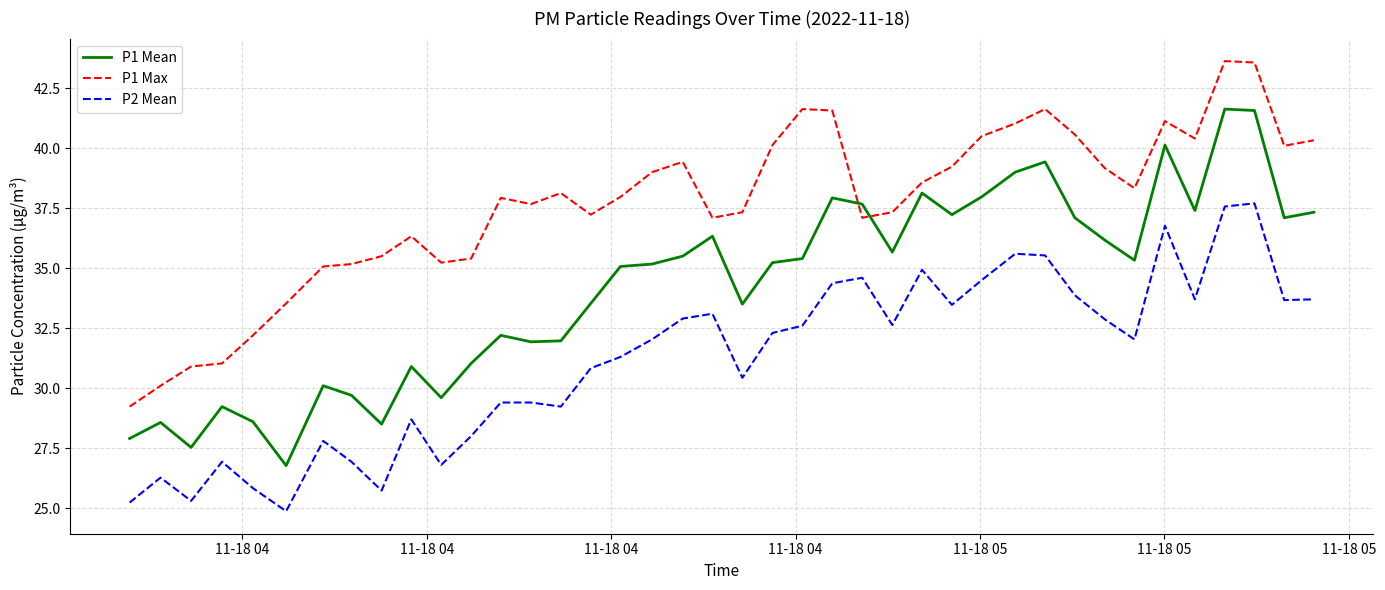

True or false: P2 Mean and P1 Mean intersect in this chart.

False